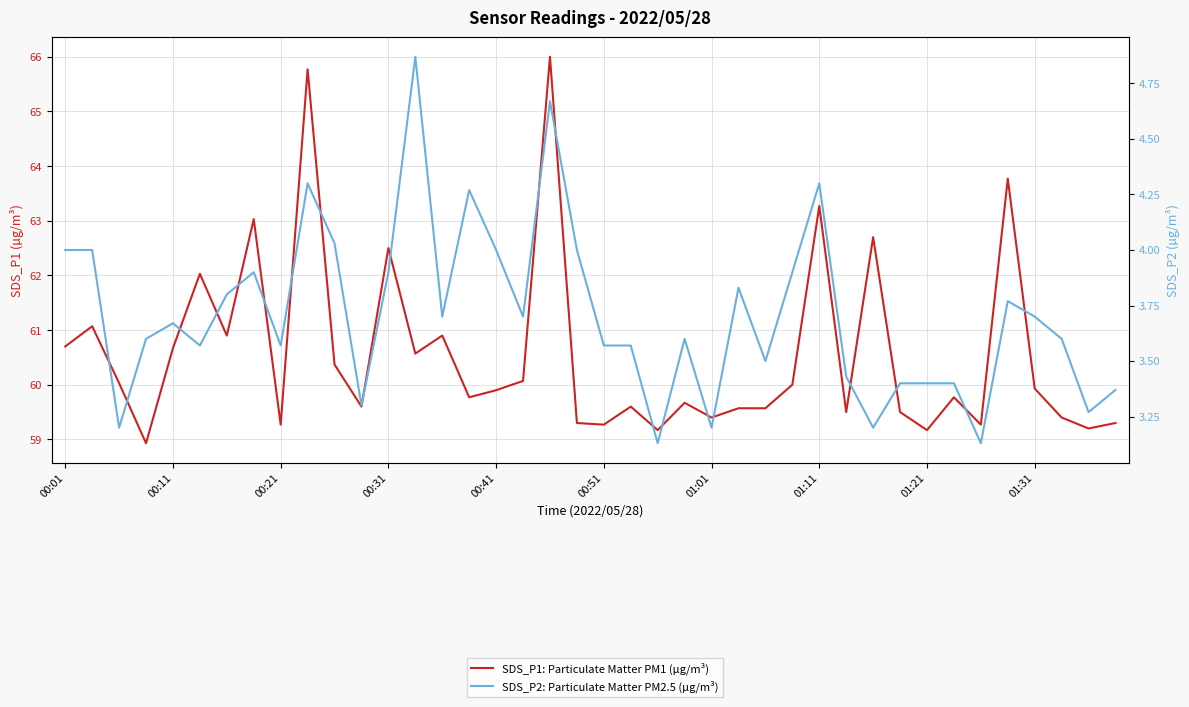

Reading left to right, list all the values displayed in this chart.

SDS_P1: Particulate Matter PM1 (µg/m³): 60.7	61.1	60.0	58.9	60.7	62.0	60.9	63.0	59.3	65.8	60.4	59.6	62.5	60.6	60.9	59.8	59.9	60.1	66.0	59.3	59.3	59.6	59.2	59.7	59.4	59.6	59.6	60.0	63.3	59.5	62.7	59.5	59.2	59.8	59.3	63.8	59.9	59.4	59.2	59.3
SDS_P2: Particulate Matter PM2.5 (µg/m³): 4.0	4.0	3.2	3.6	3.7	3.6	3.8	3.9	3.6	4.3	4.0	3.3	3.9	4.9	3.7	4.3	4.0	3.7	4.7	4.0	3.6	3.6	3.1	3.6	3.2	3.8	3.5	3.9	4.3	3.4	3.2	3.4	3.4	3.4	3.1	3.8	3.7	3.6	3.3	3.4